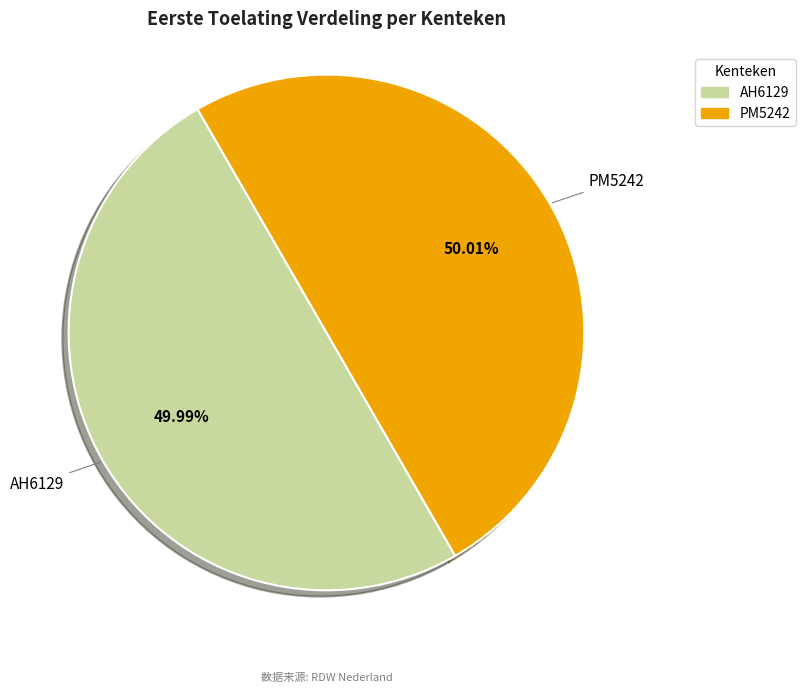

Is there a majority slice in this chart?

Yes